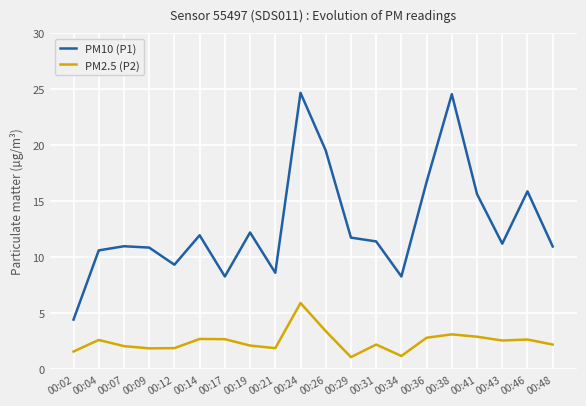

What is the maximum value for PM2.5 (P2)?

5.9